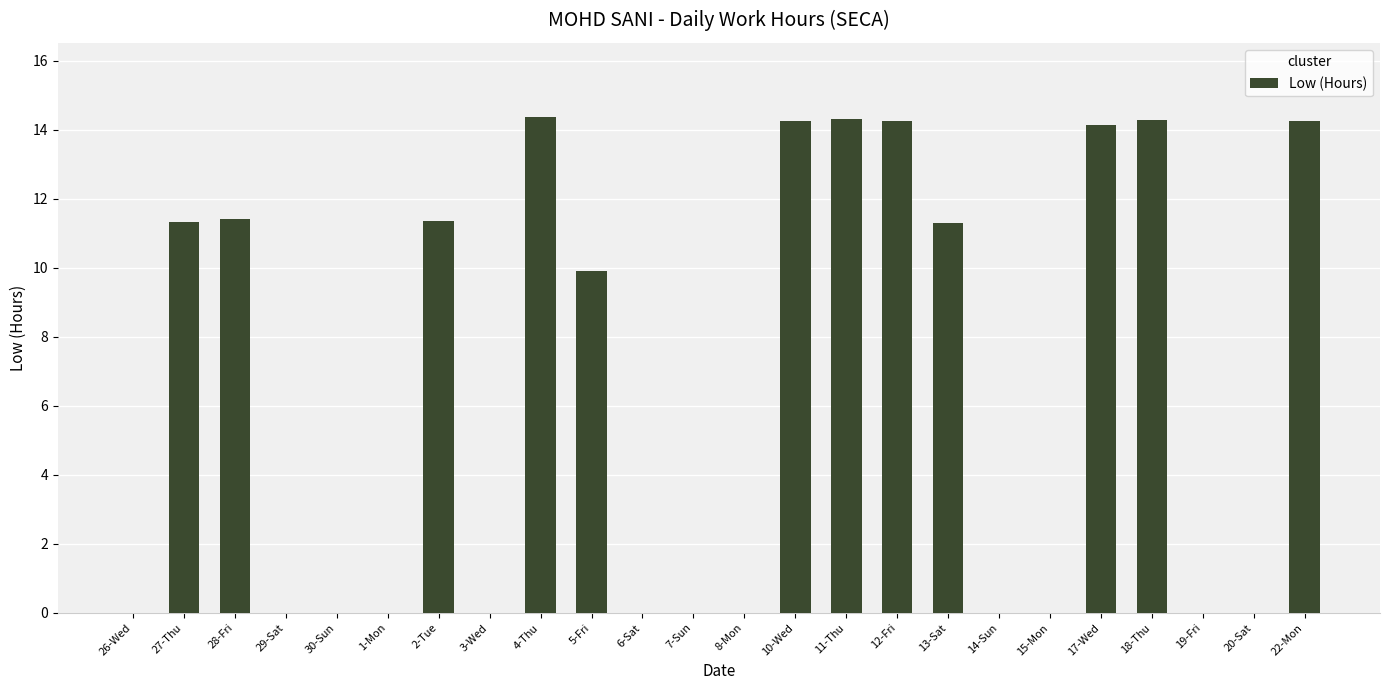

What is the sum of all values?

155.2